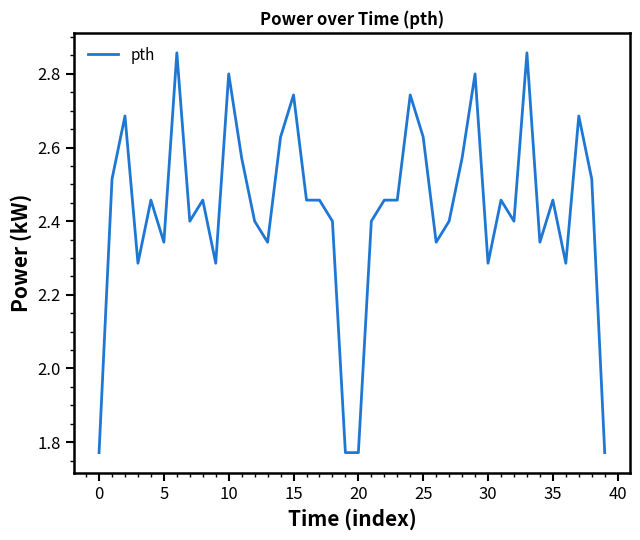

What is the difference between the maximum and minimum values?

1.1